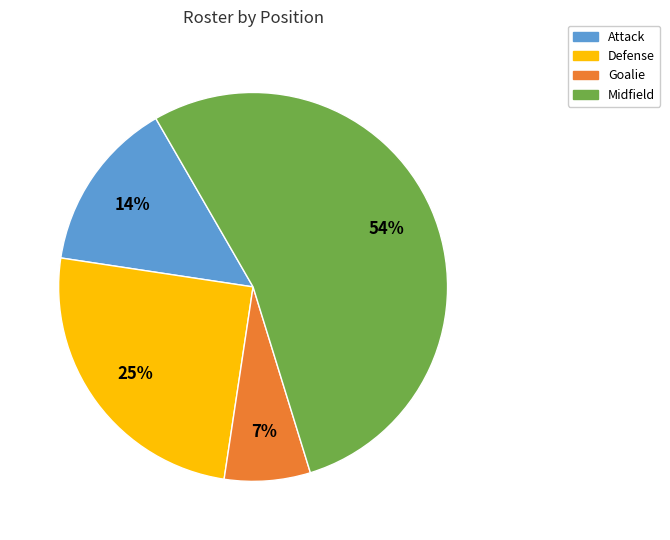

Does Midfield represent more than half of the total?

Yes